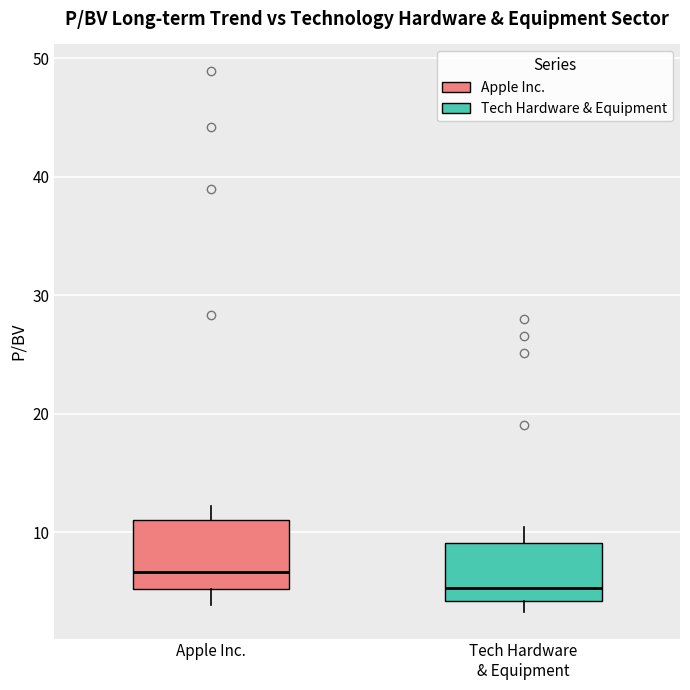

Reading left to right, transcribe this box plot: for each box, give where its median line is, the range the box spans, and where its two whiskers end, as read against the y-axis. The values are not printed on the chart, so give them approximately, as read against the axis.

Apple Inc.: median 7, box 5 to 11, whiskers 4 to 12
Tech Hardware & Equipment: median 5, box 4 to 9, whiskers 3 to 10